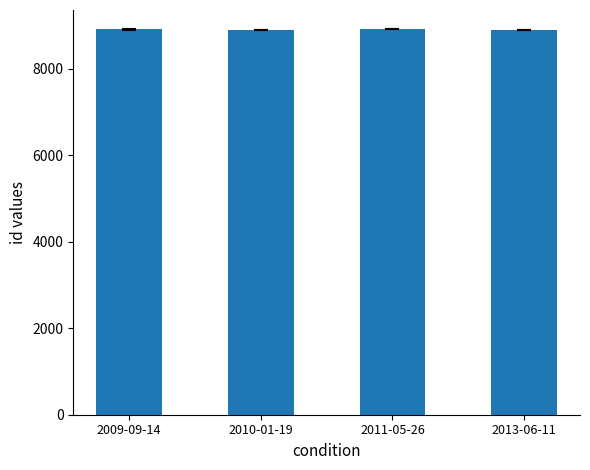

What is the greatest value displayed?

8910.5